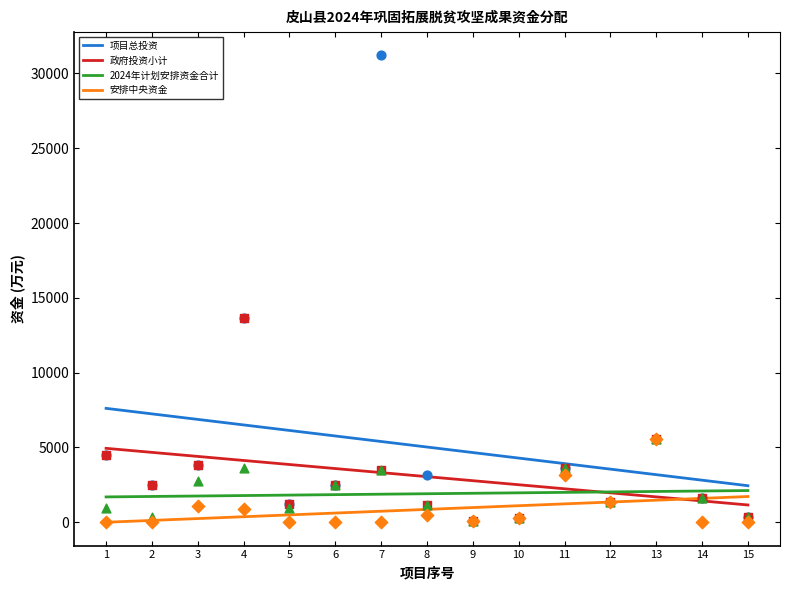

At which category is the sum across all series the highest?

1